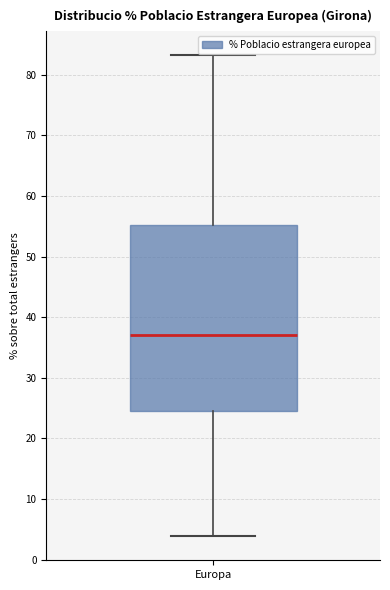

Read this box plot against the y-axis: the position of the median line, the range covered by the box, and the ends of both whiskers. The values are not printed on the chart, so give them approximately, as read against the axis.

median 37, box 24 to 55, whiskers 4 to 83